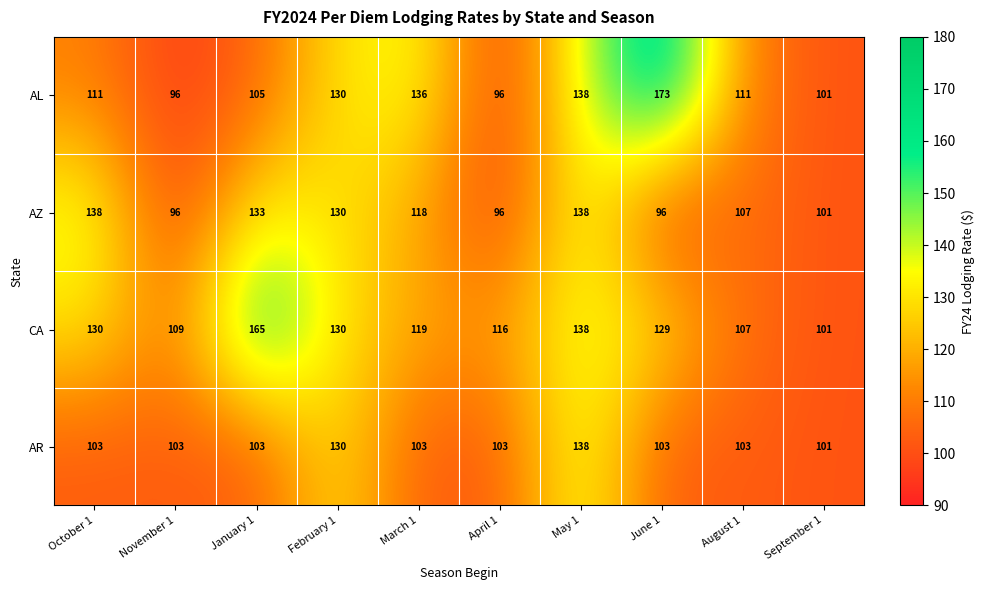

The AL series shows 304 at June 1. True or false?

False